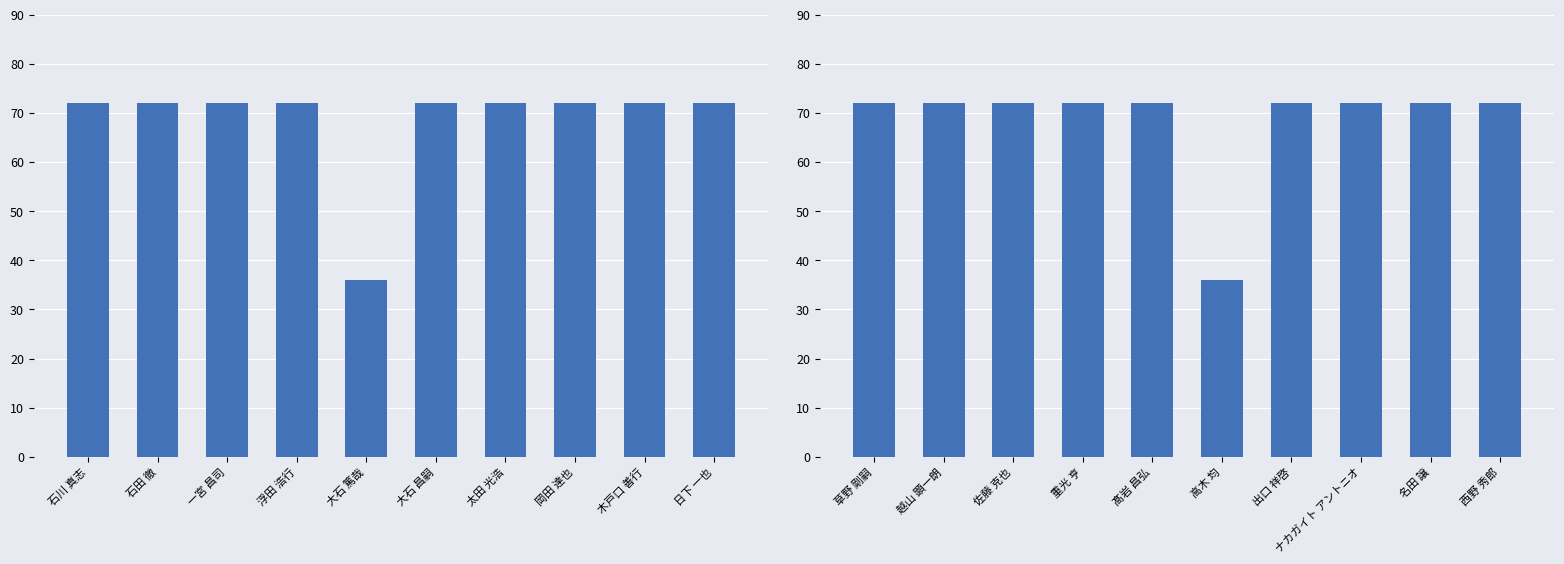

Which has a higher value, 出口 祥啓 or 西野 秀郎?

出口 祥啓